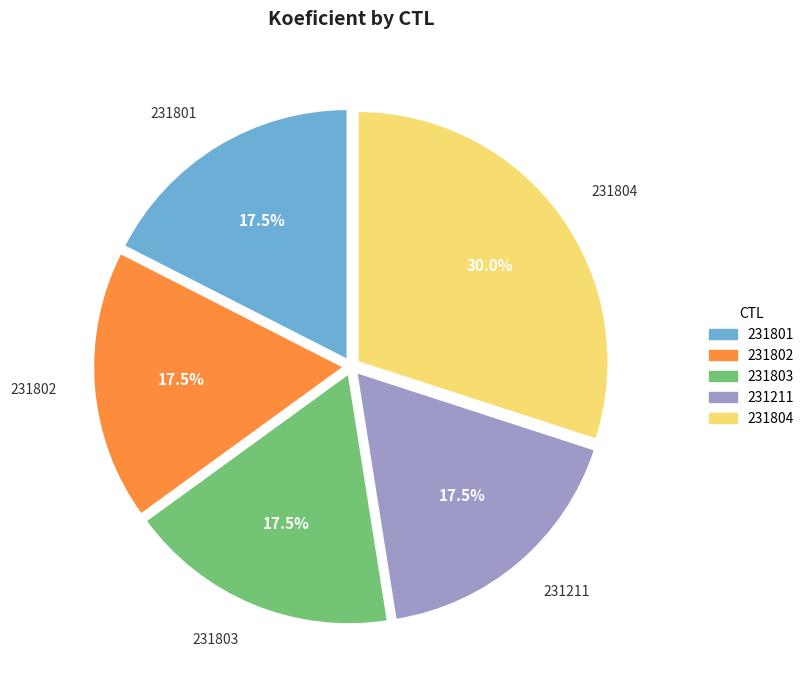

True or false: 231804 accounts for 30% of the total.

True